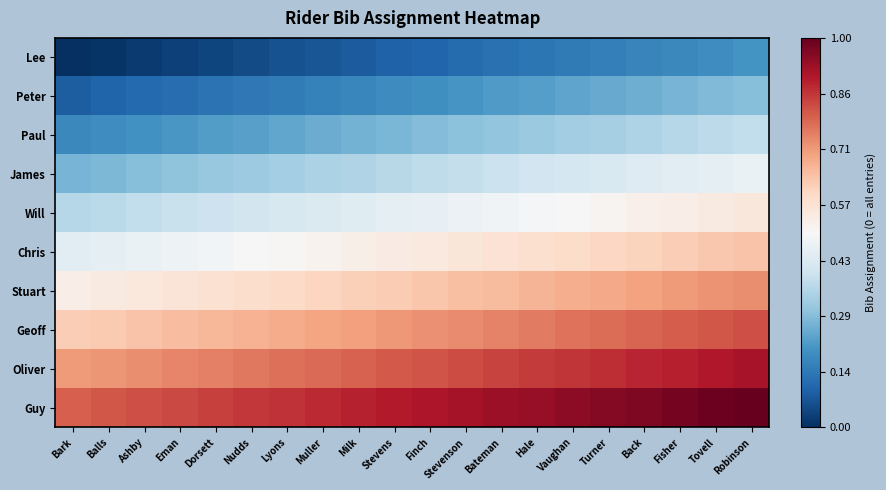

Rank the series at Hale from highest to lowest value.

Guy, Oliver, Geoff, Stuart, Chris, Will, James, Paul, Peter, Lee